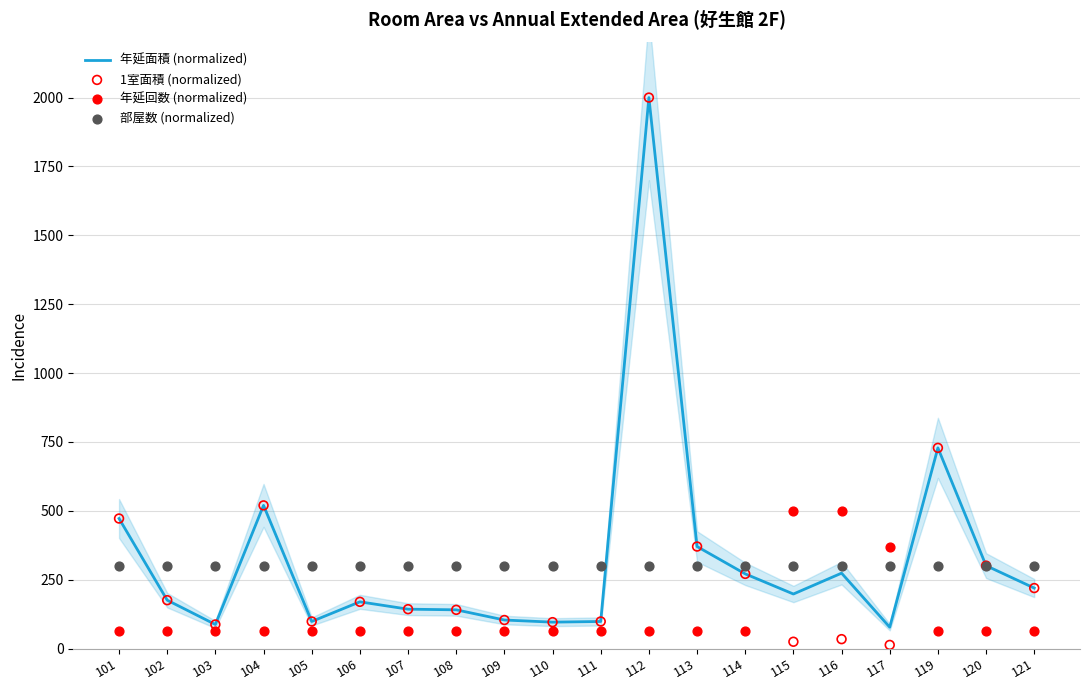

What is the total value across all series at 101?

1306.1